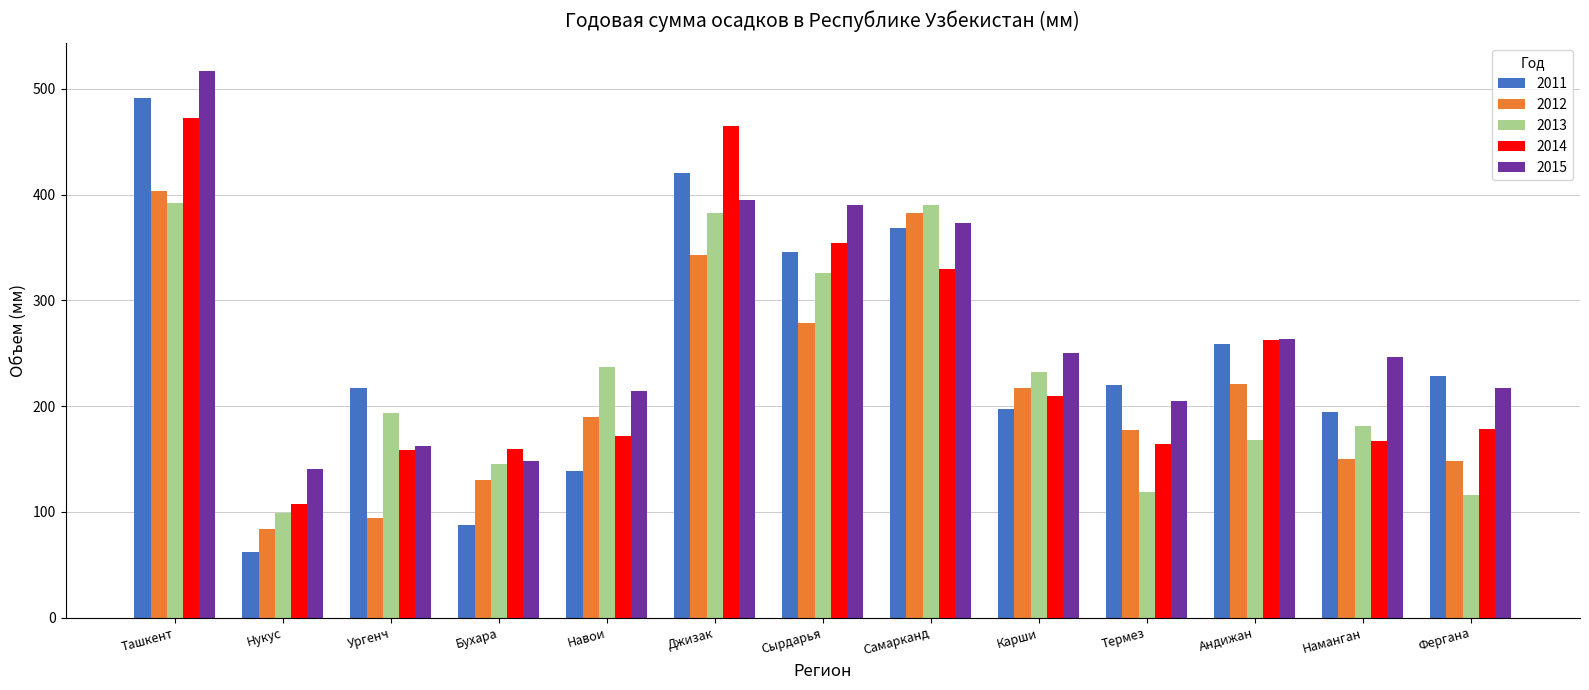

At which category does the chart reach its minimum across all series?

Нукус